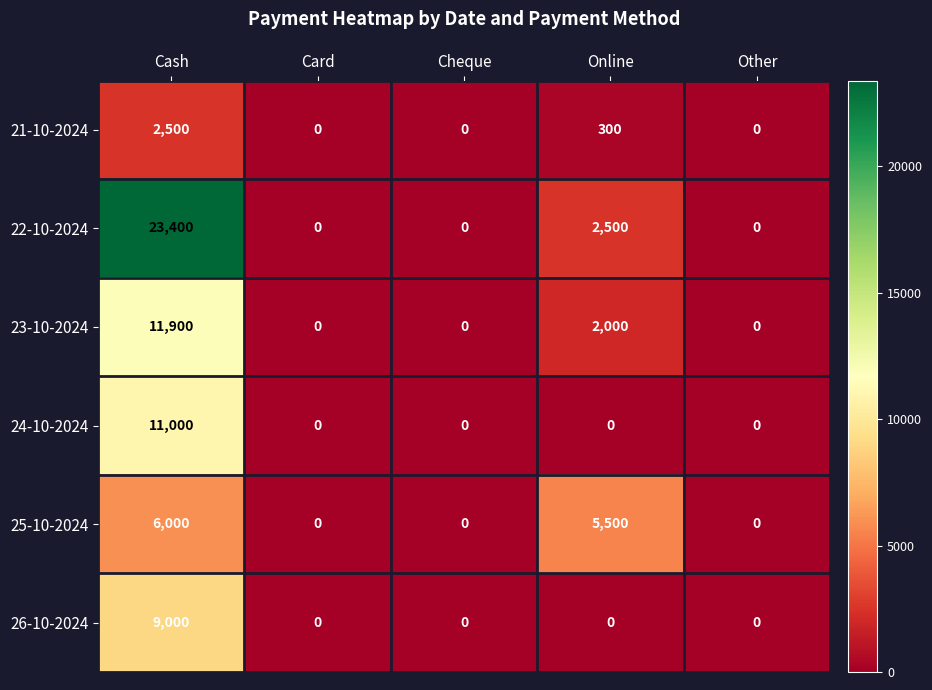

Rank the series by their maximum value, from lowest to highest.

21-10-2024, 25-10-2024, 26-10-2024, 24-10-2024, 23-10-2024, 22-10-2024